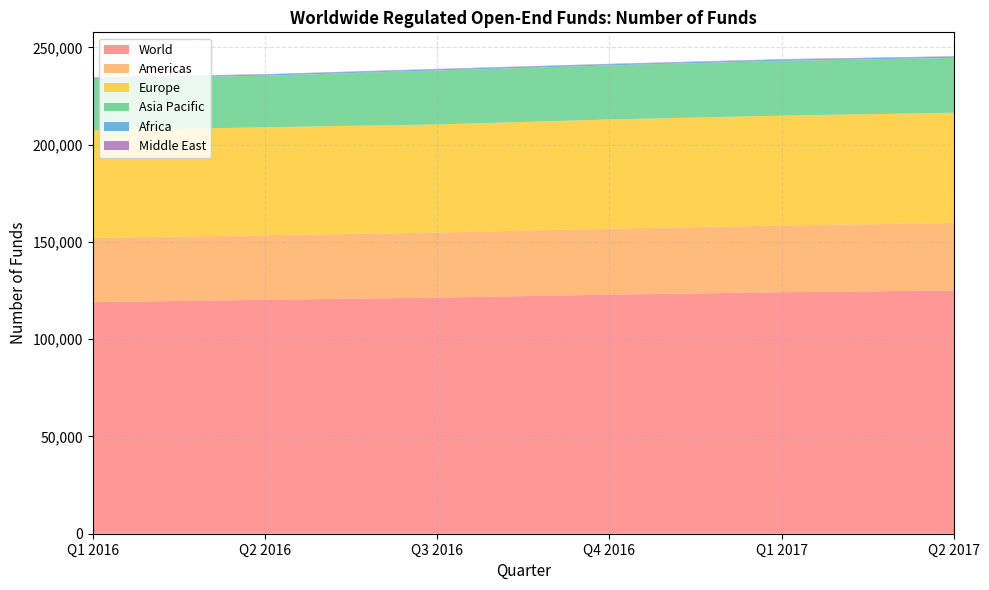

What is the lowest value of the World series?

119047